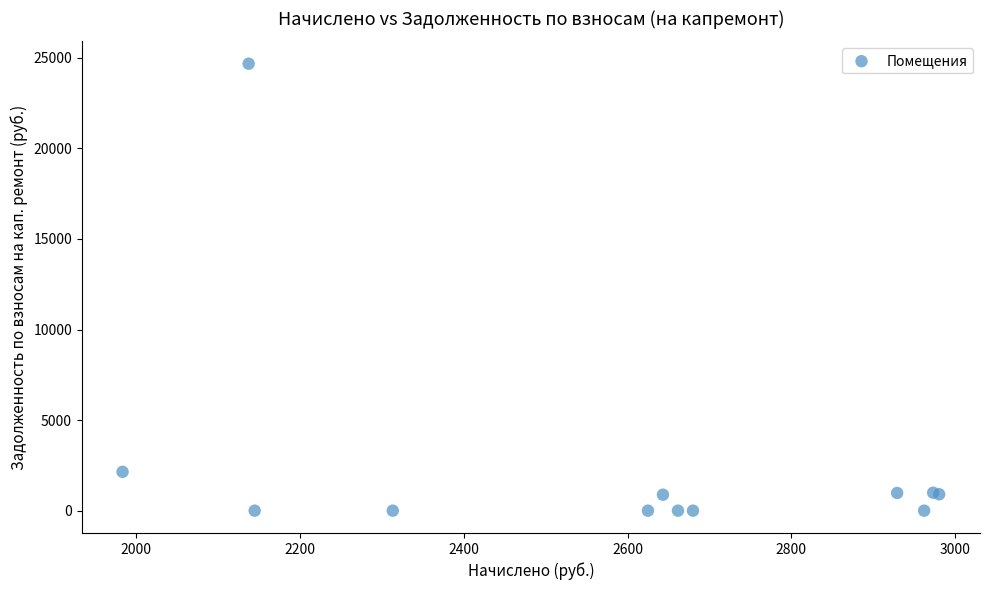

What Y value in the scatter plot is closest to 12338?

2143.4